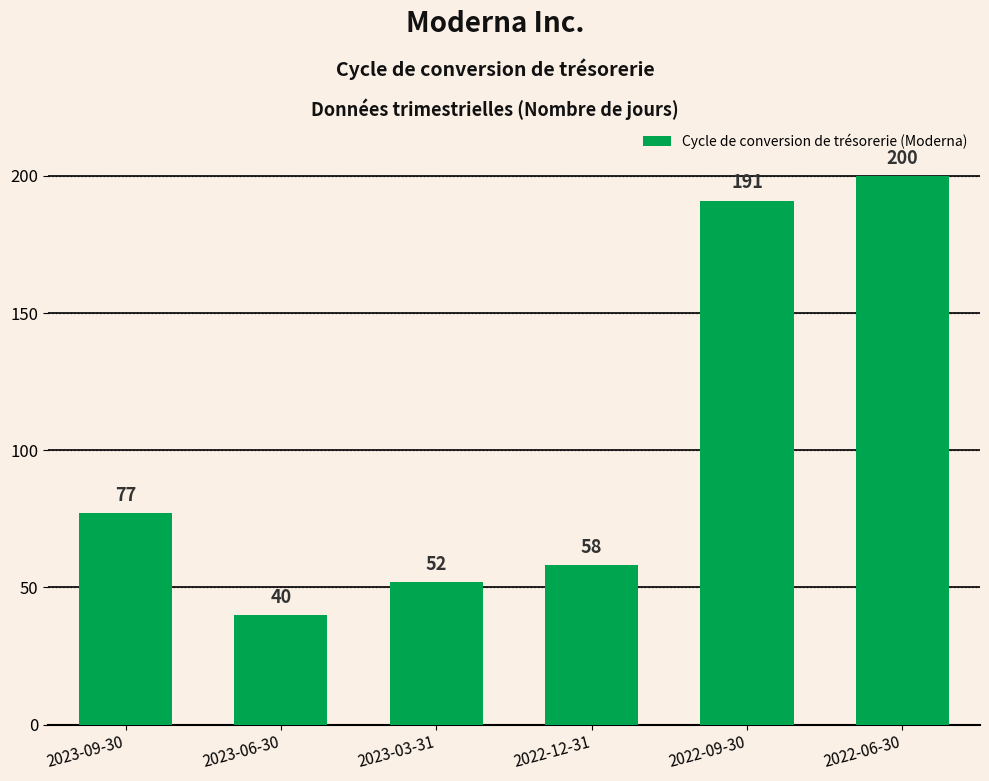

What is the sum of the values at 2022-12-31 and 2023-09-30?

135